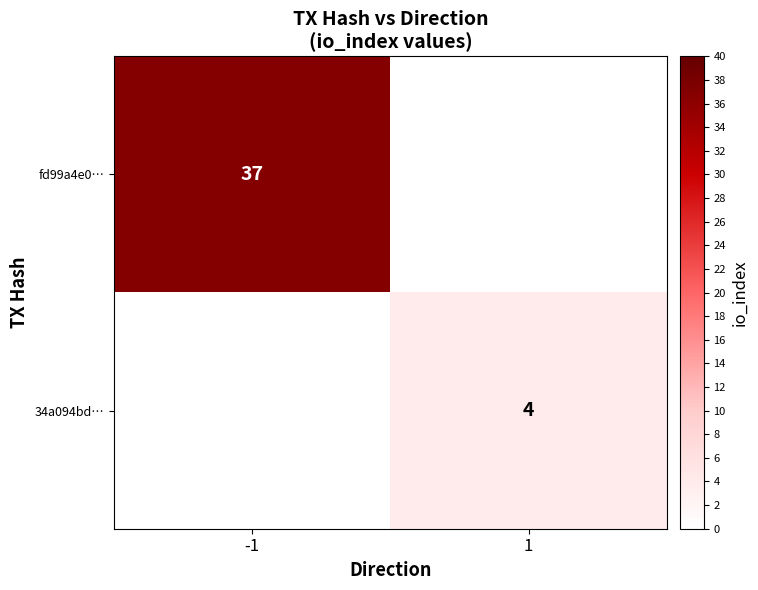

How many distinct data groups are displayed?

2